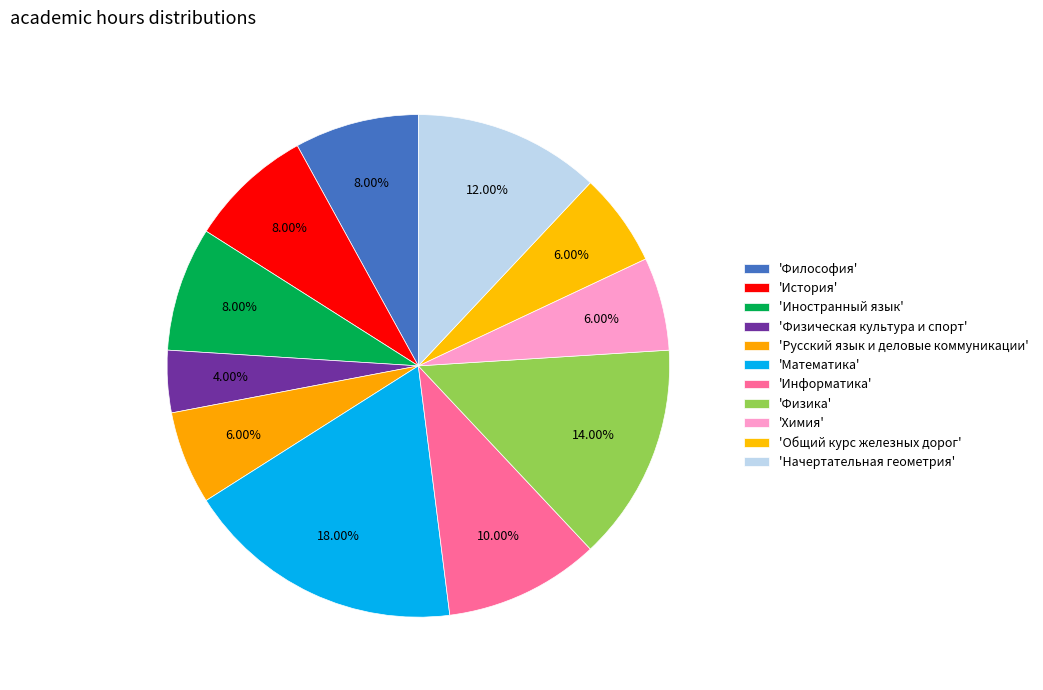

How many slices are in this pie chart?

11